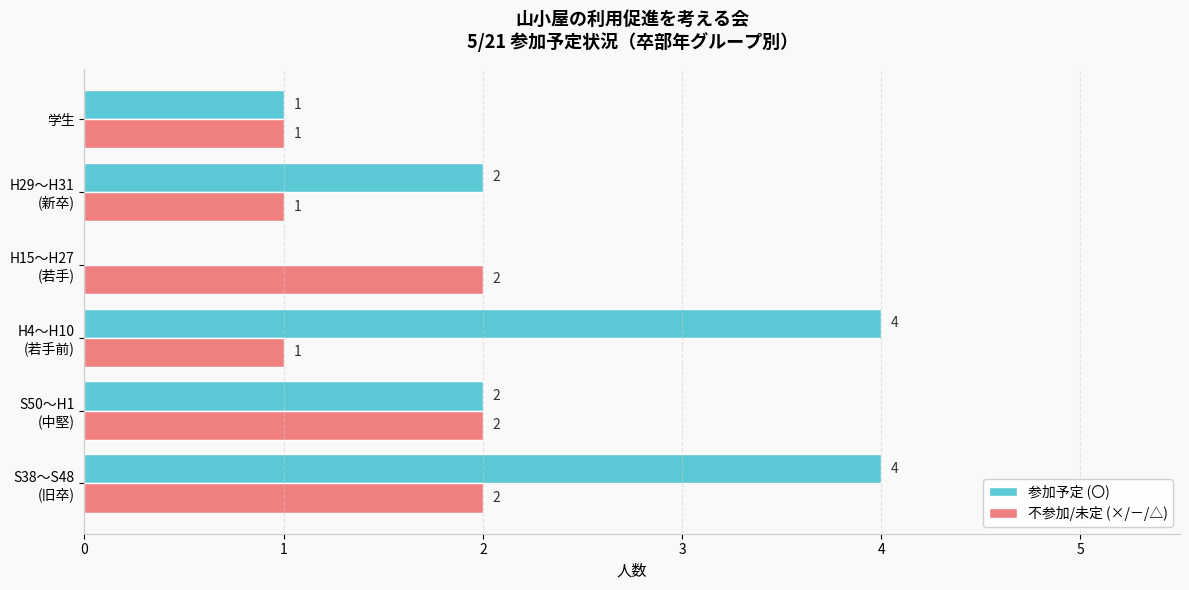

Which series has the largest total across all categories?

参加予定 (〇)